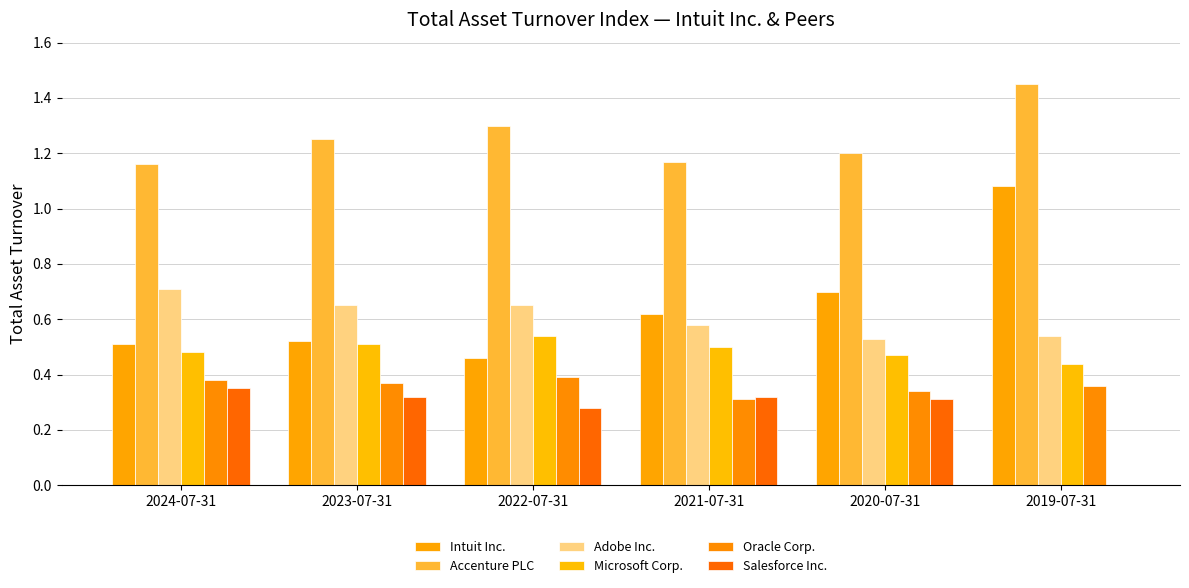

What is the greatest value displayed?

1.4